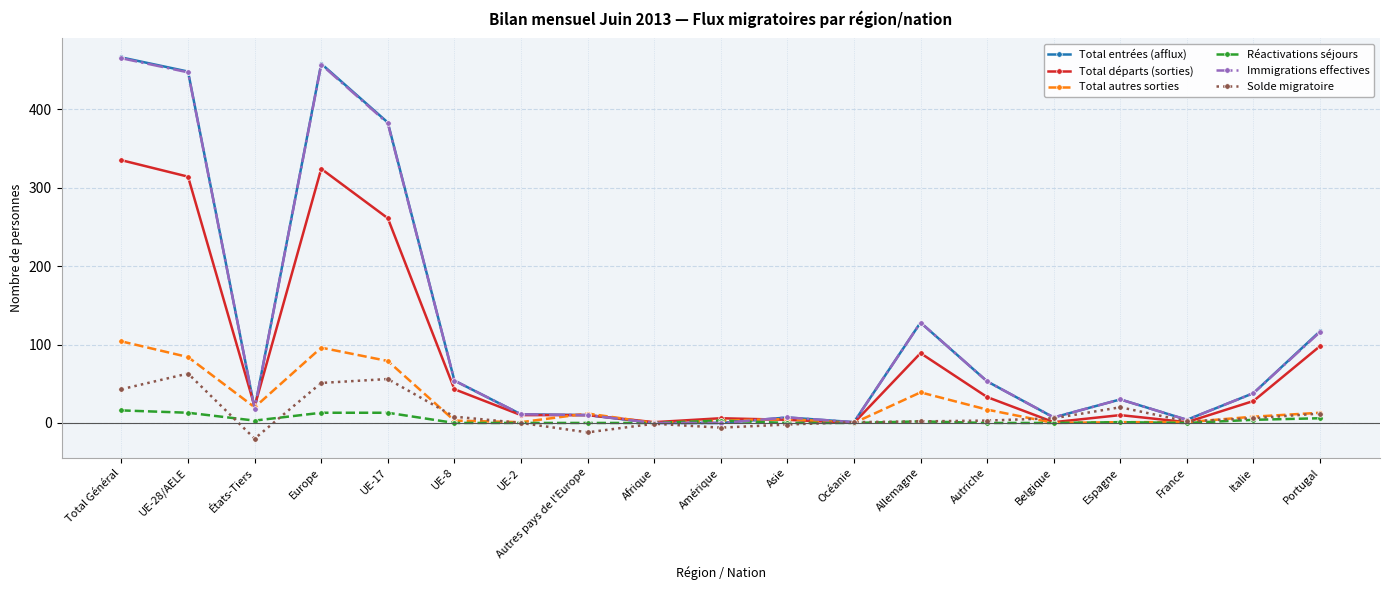

How many values in the Réactivations séjours series are below 1?

9